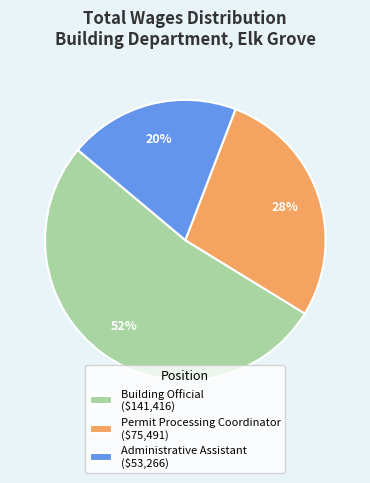

Is it true that Building Official is 38% of the pie?

False